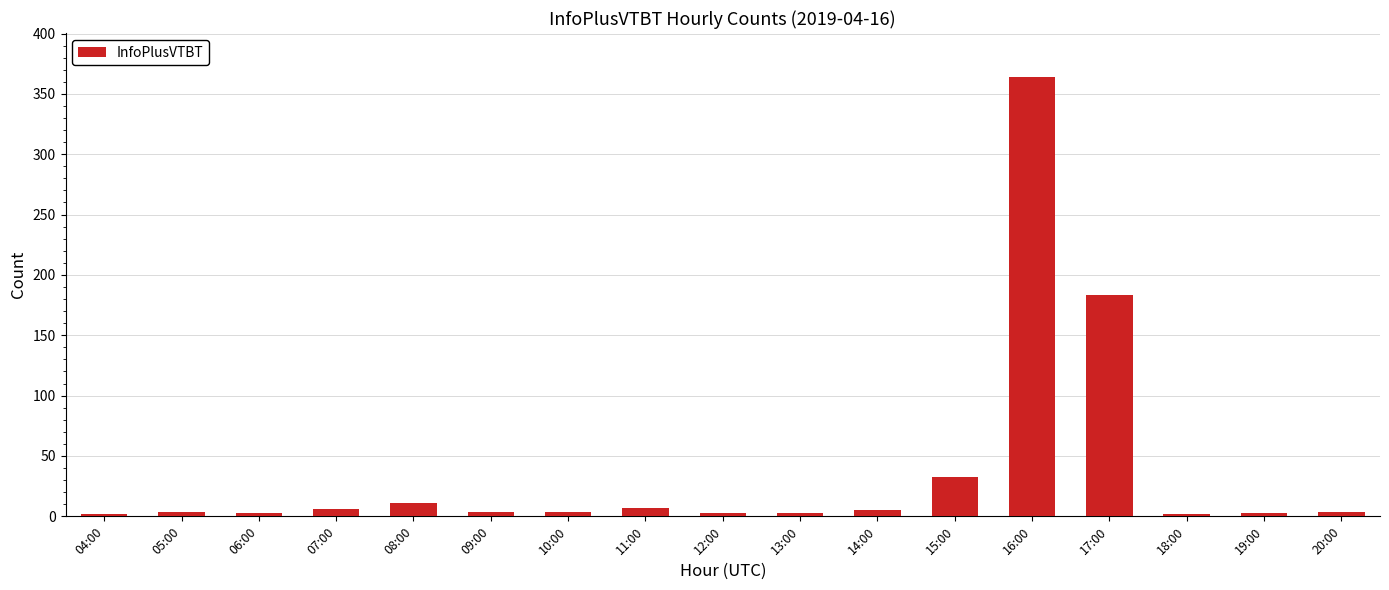

The value at 16:00 is 364. True or false?

True